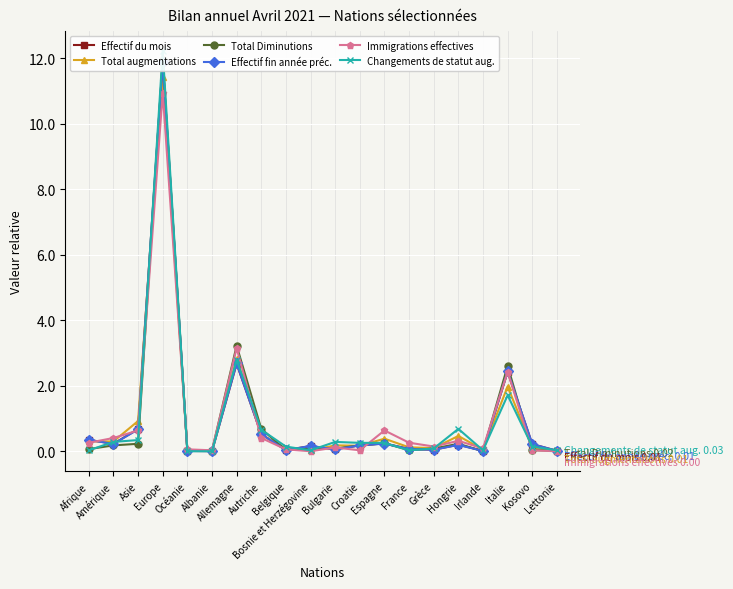

What is the maximum value for Total Diminutions?

11.9